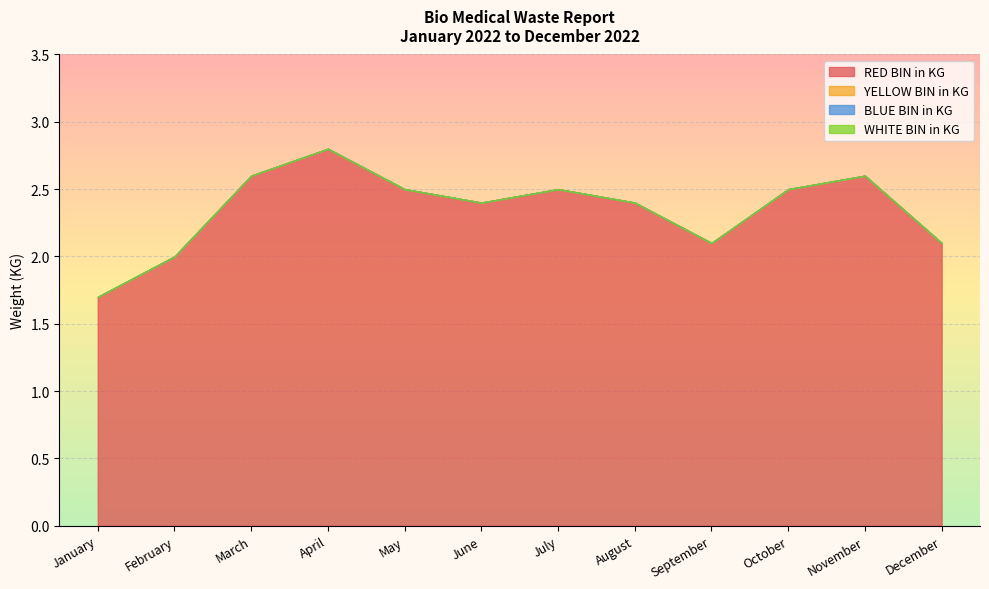

Between May and August, which series saw the biggest shift?

RED BIN in KG